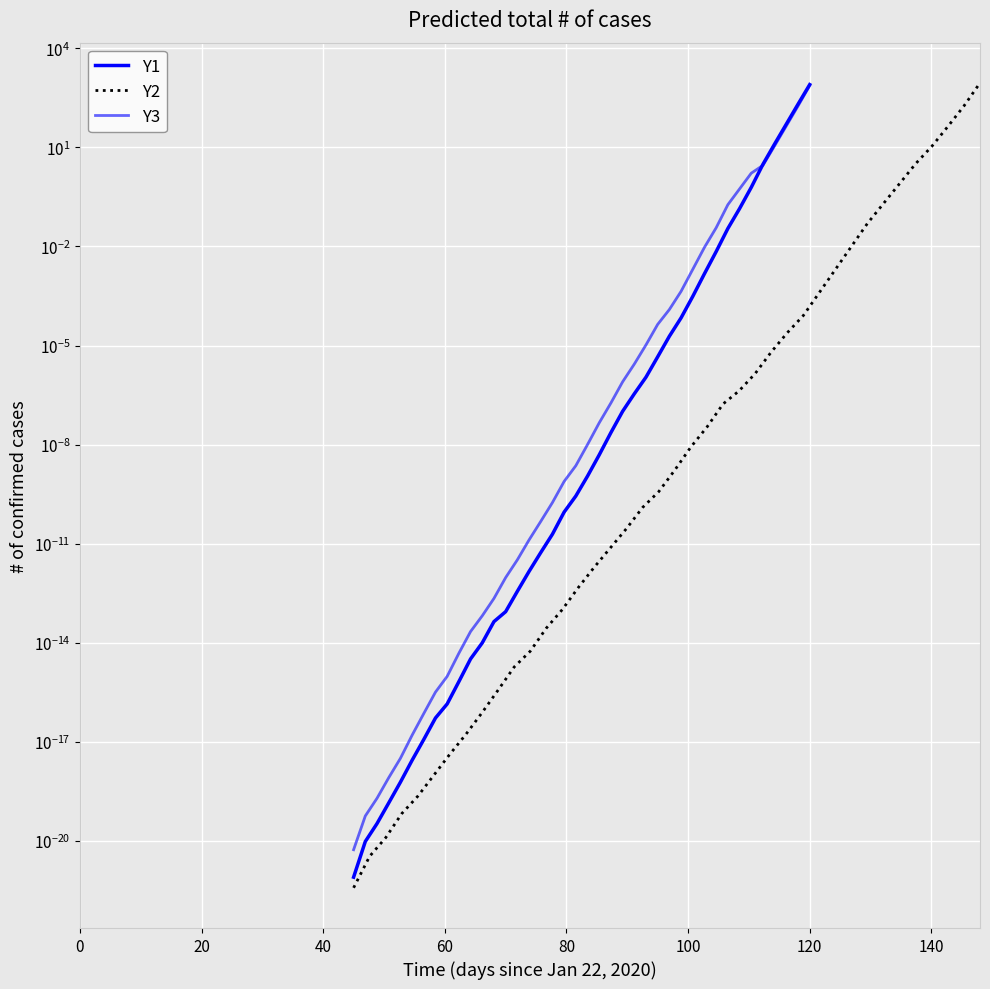

After their last crossing, which series has the higher values: Y3 or Y1?

Y1